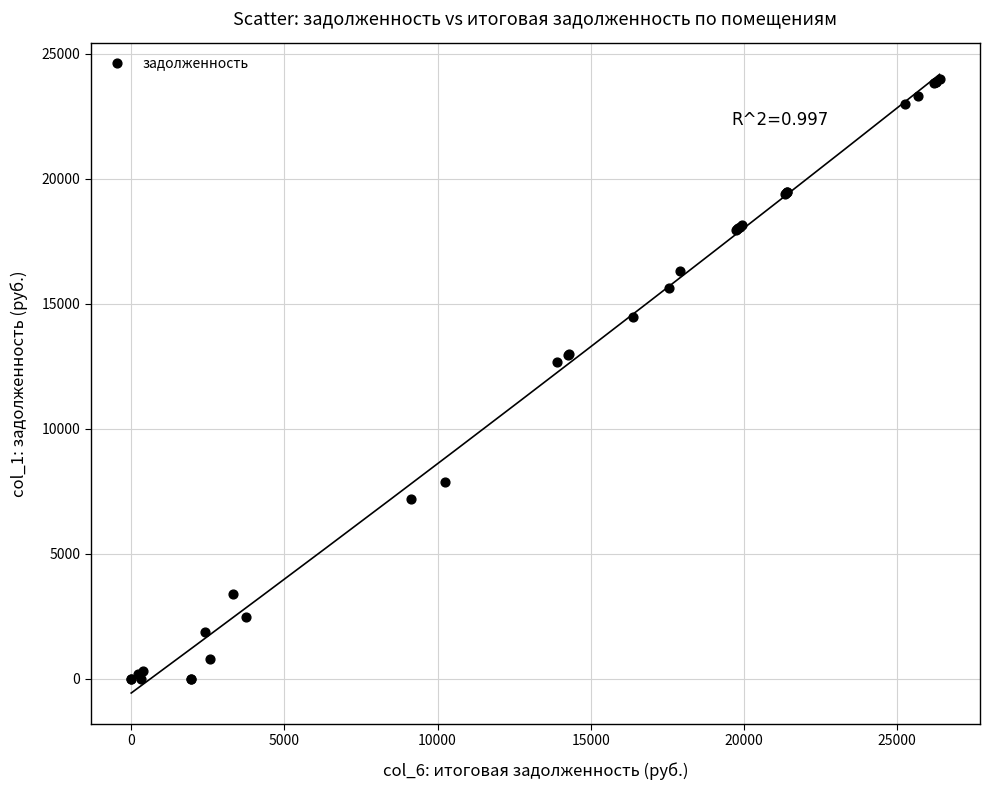

What Y value in the scatter plot is closest to 12002?

12650.6